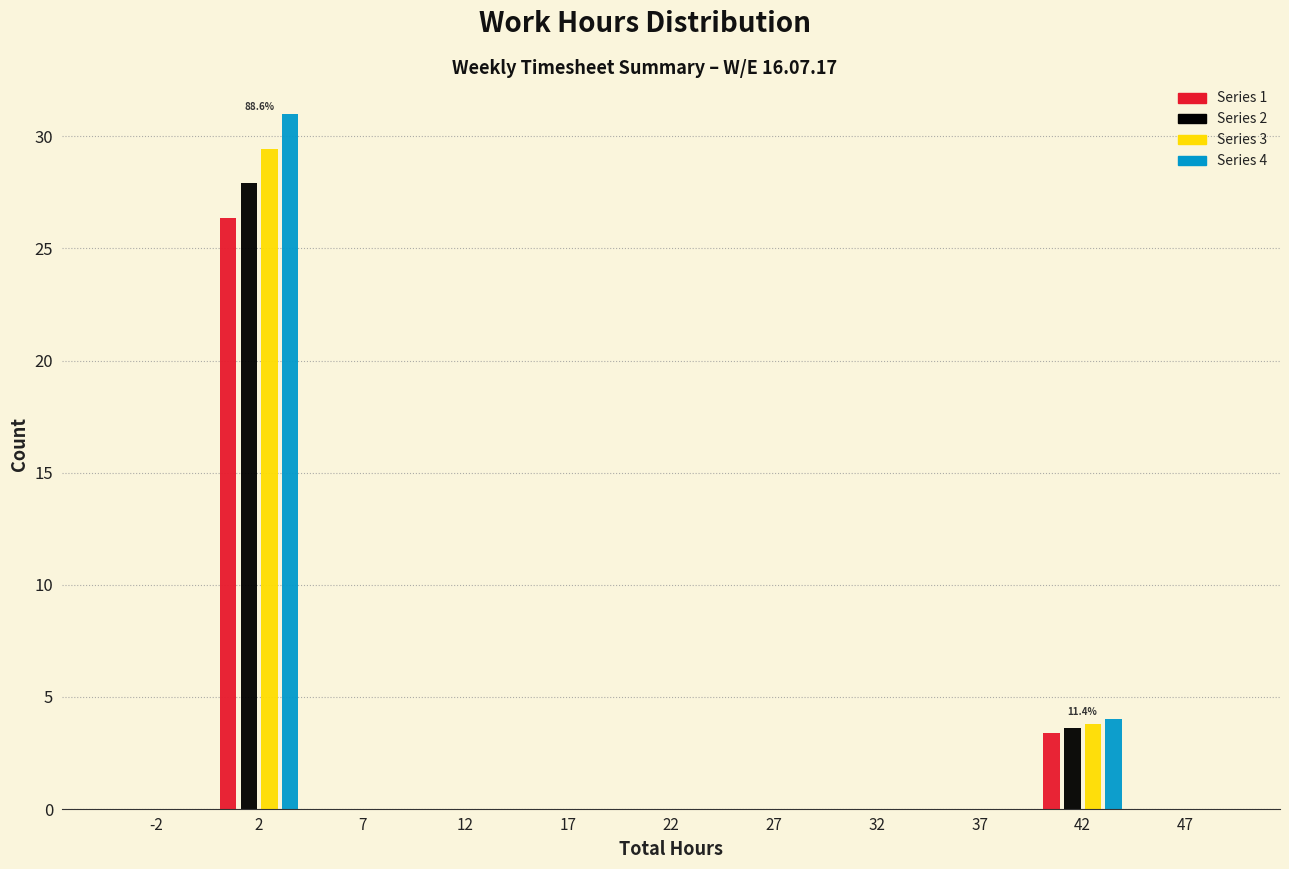

In the Series 2 series, which range on the x-axis has the tallest bar?

0 to 5